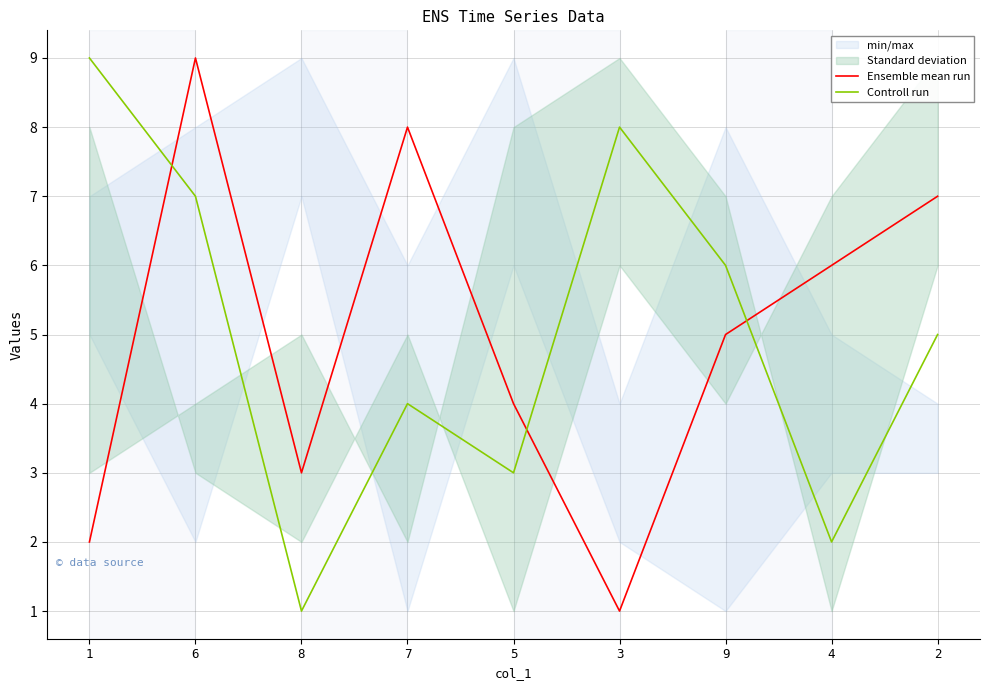

Rank the series by their maximum value, from highest to lowest.

Ensemble mean run, Controll run